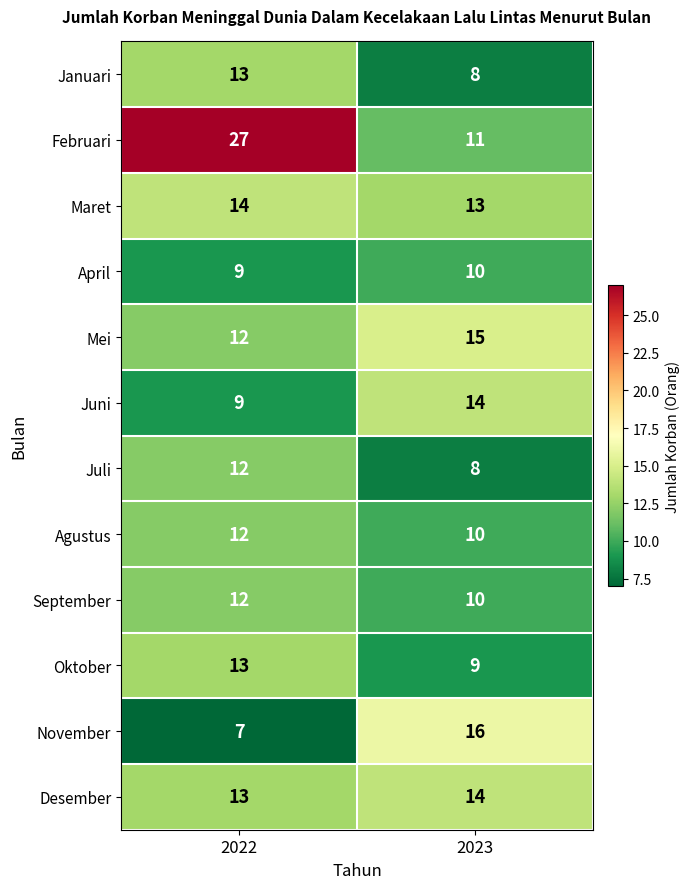

What is the approximate value of Februari at 2022, to the nearest 5?

25